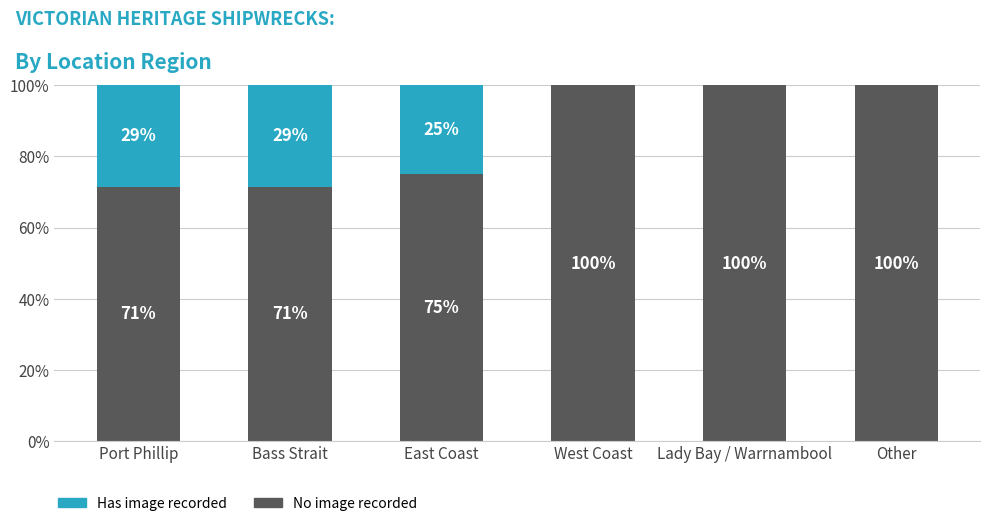

What is the sum of the No image recorded values at Lady Bay / Warrnambool and Other?

200.0